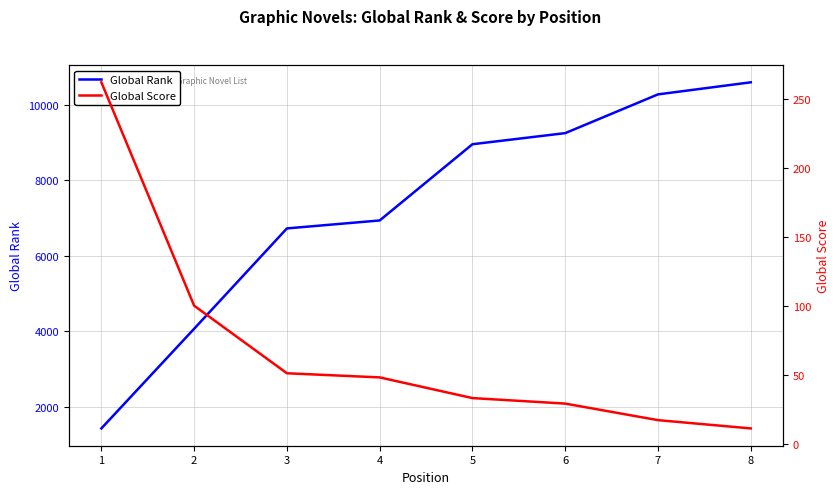

What is the minimum value shown in the chart?

11